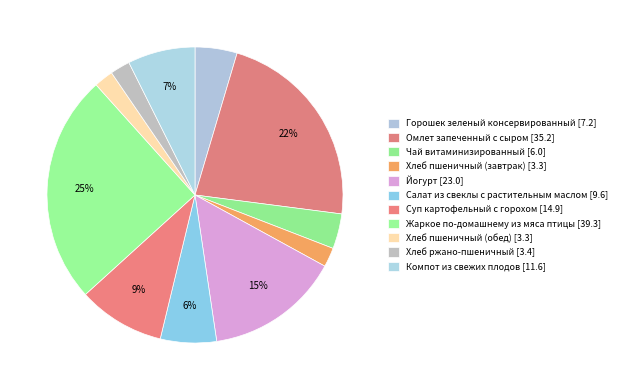

Is it true that Омлет запеченный с сыром is 22% of the pie?

True